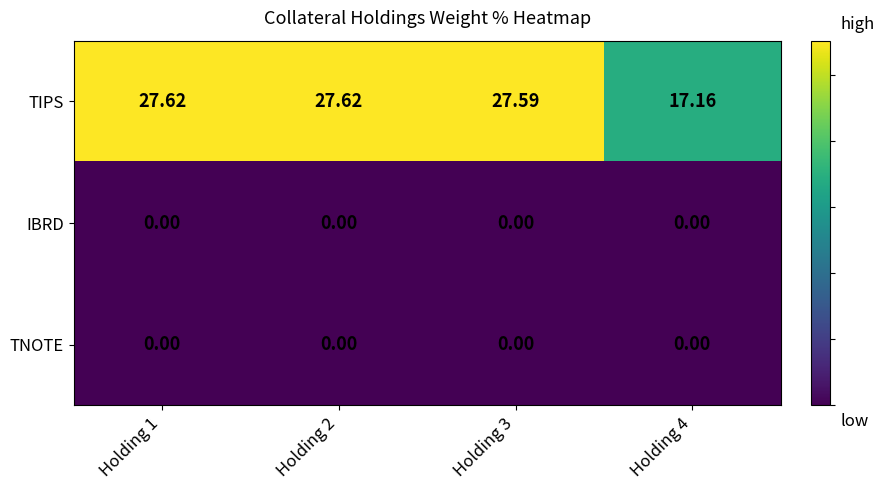

Between Holding 2 and Holding 3, which series saw the biggest shift?

TIPS